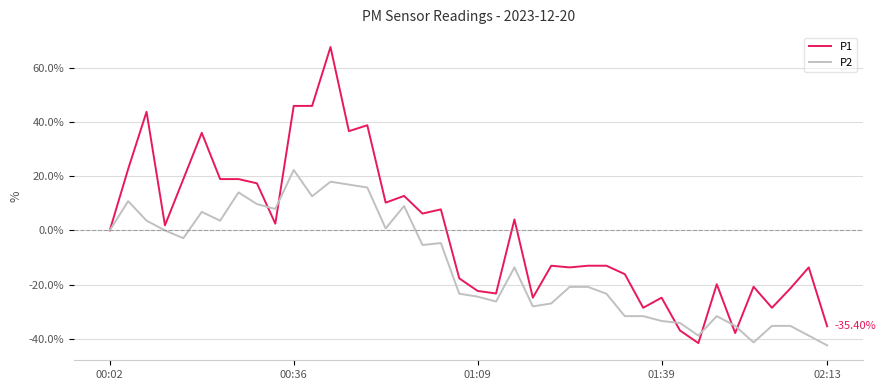

List the series in order of their overall mean, lowest first.

P2, P1